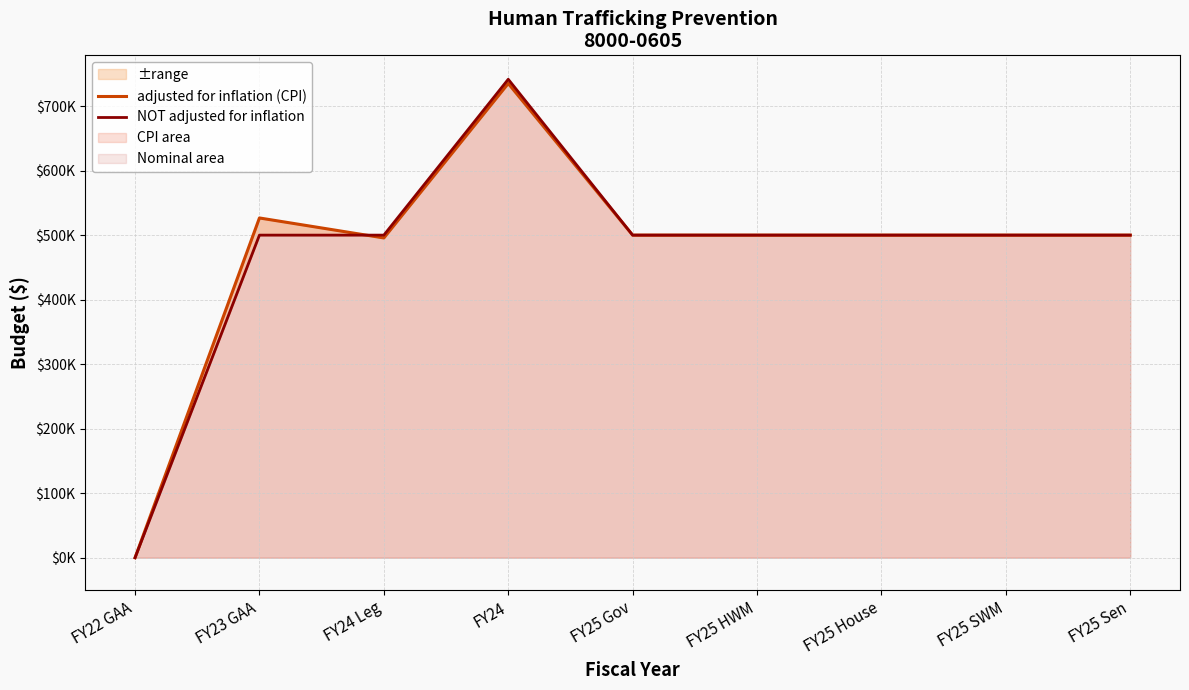

How many lines are shown in the chart?

2